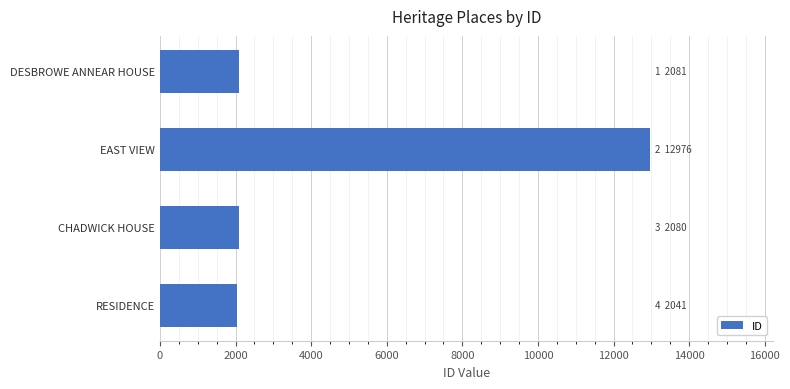

How many series are shown in this chart?

1